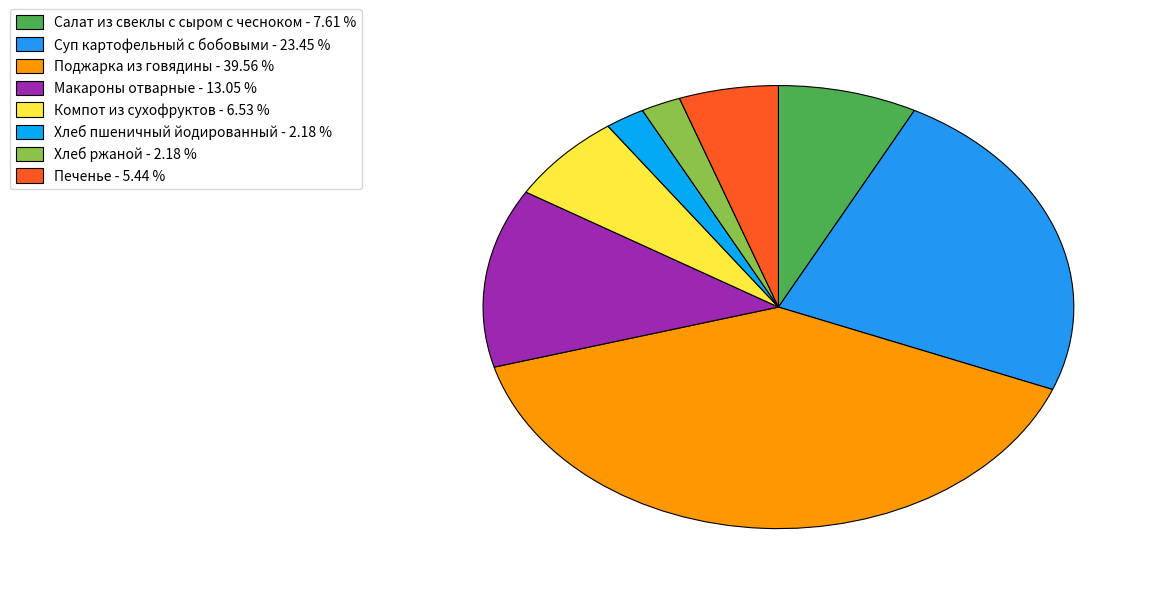

What is the smallest slice in the pie chart?

Хлеб пшеничный йодированный